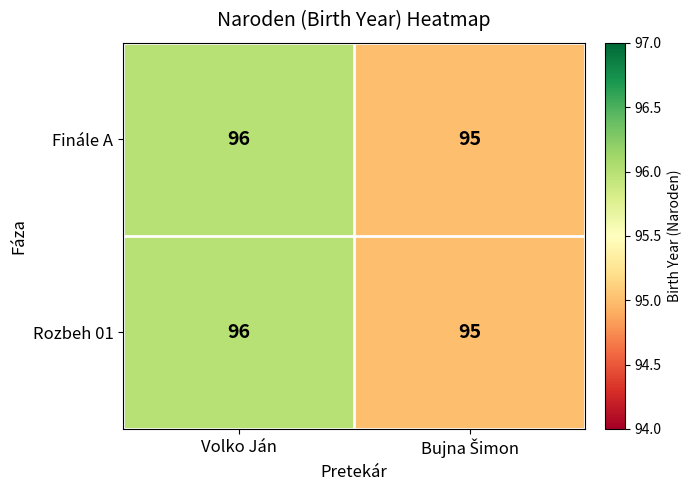

Reading left to right, list all the values displayed in this chart.

Finále A: 96	95
Rozbeh 01: 96	95